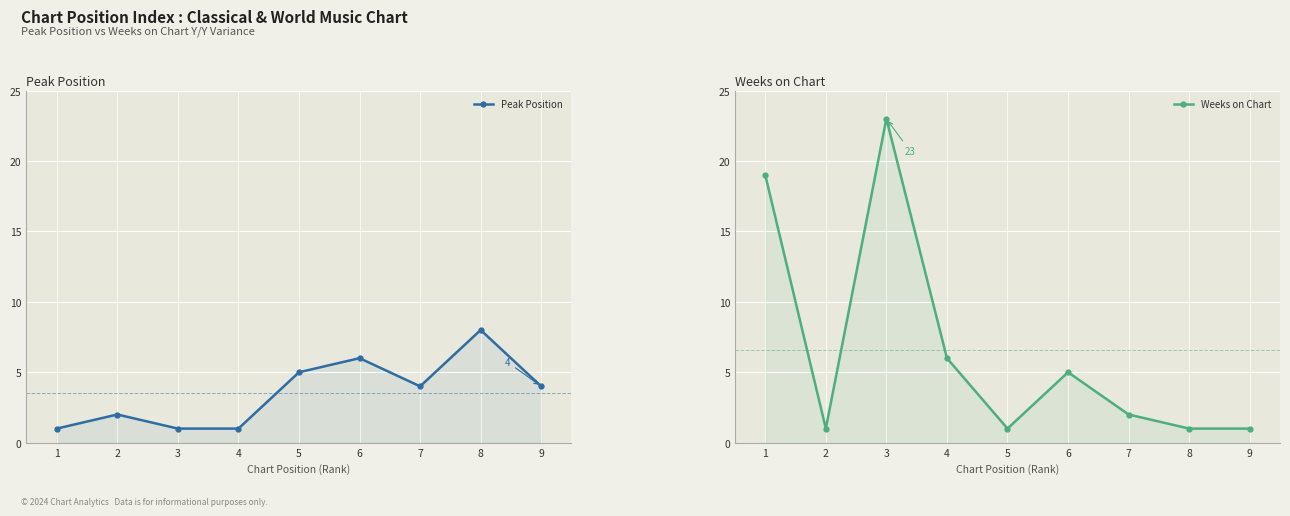

What is the value of the Peak Position point at the 1st from the left?

1